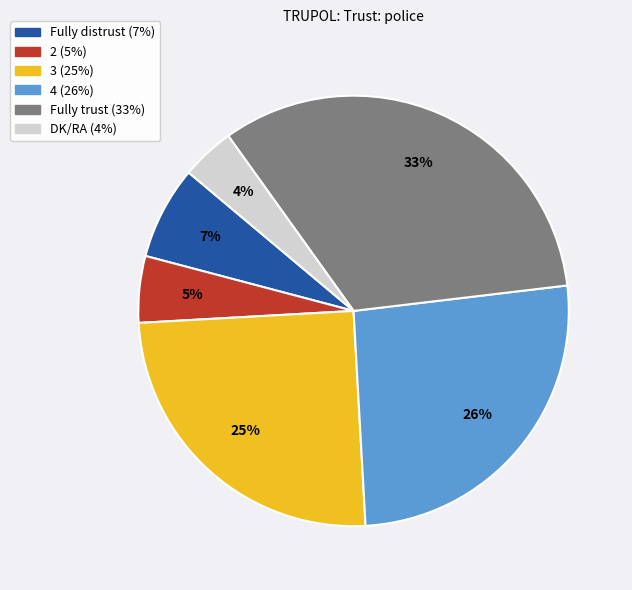

Do Fully trust and DK/RA together represent more than half of the pie?

No